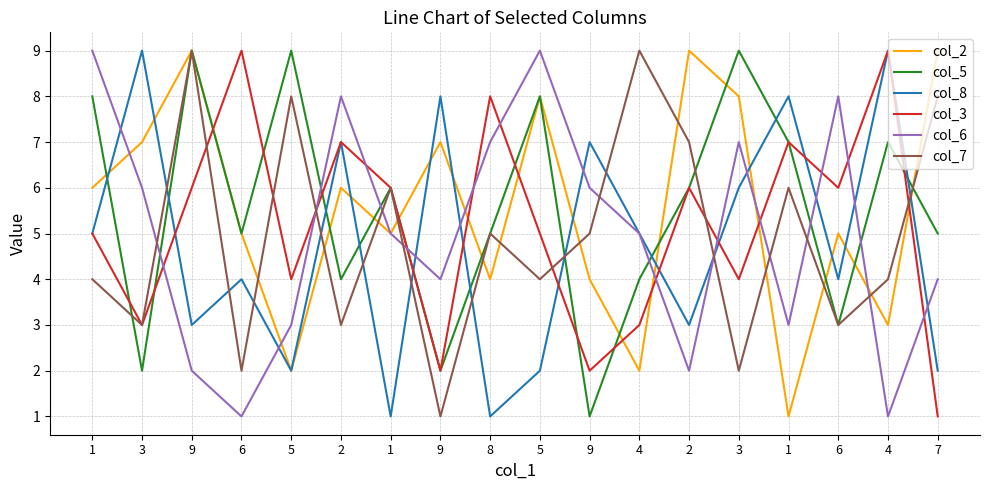

What are all the series names shown in the legend?

col_2, col_5, col_8, col_3, col_6, col_7